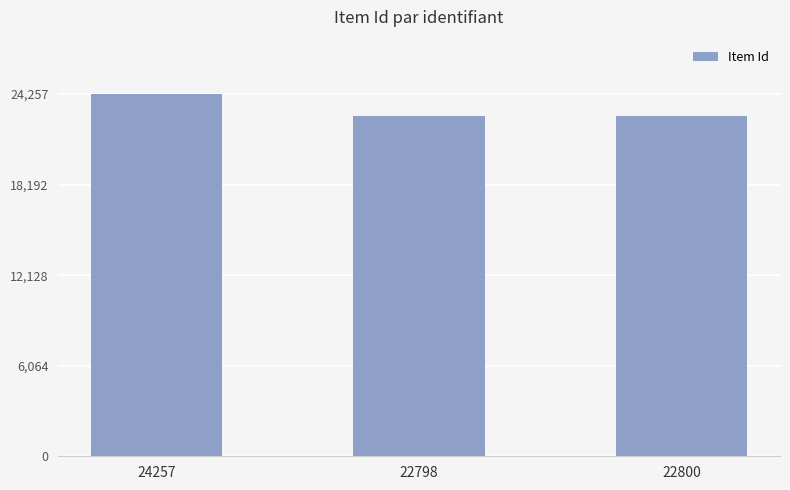

What is the label of the 2nd bar from the right?

22798